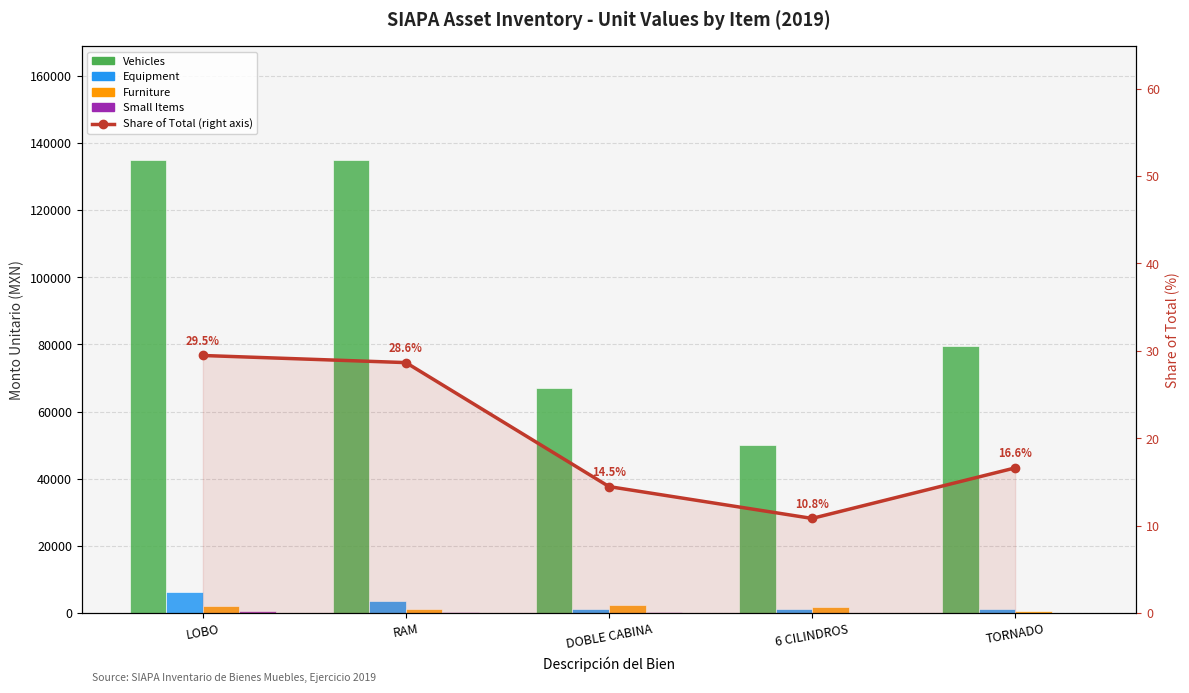

What is the label of the 2nd bar from the right?

6 CILINDROS